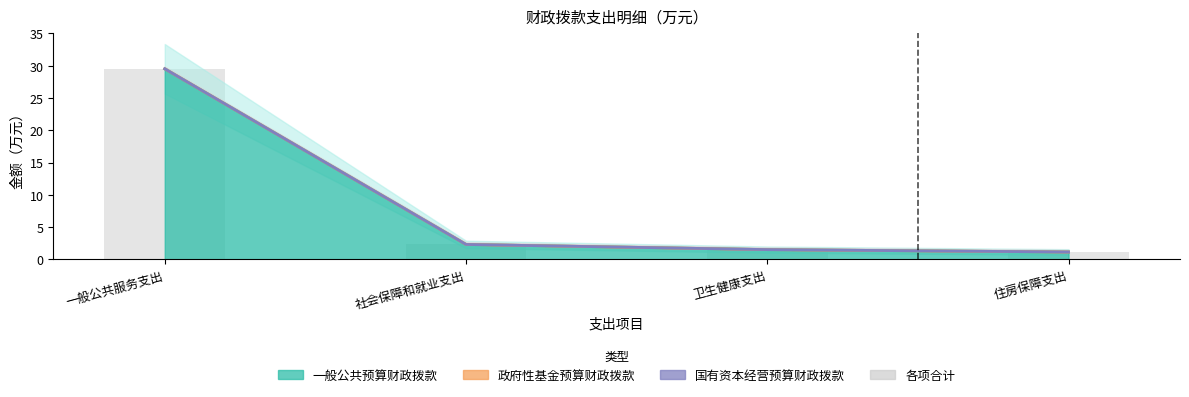

Read the value at 一般公共服务支出.

29.5